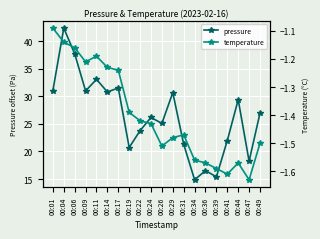

True or false: temperature and pressure intersect in this chart.

False